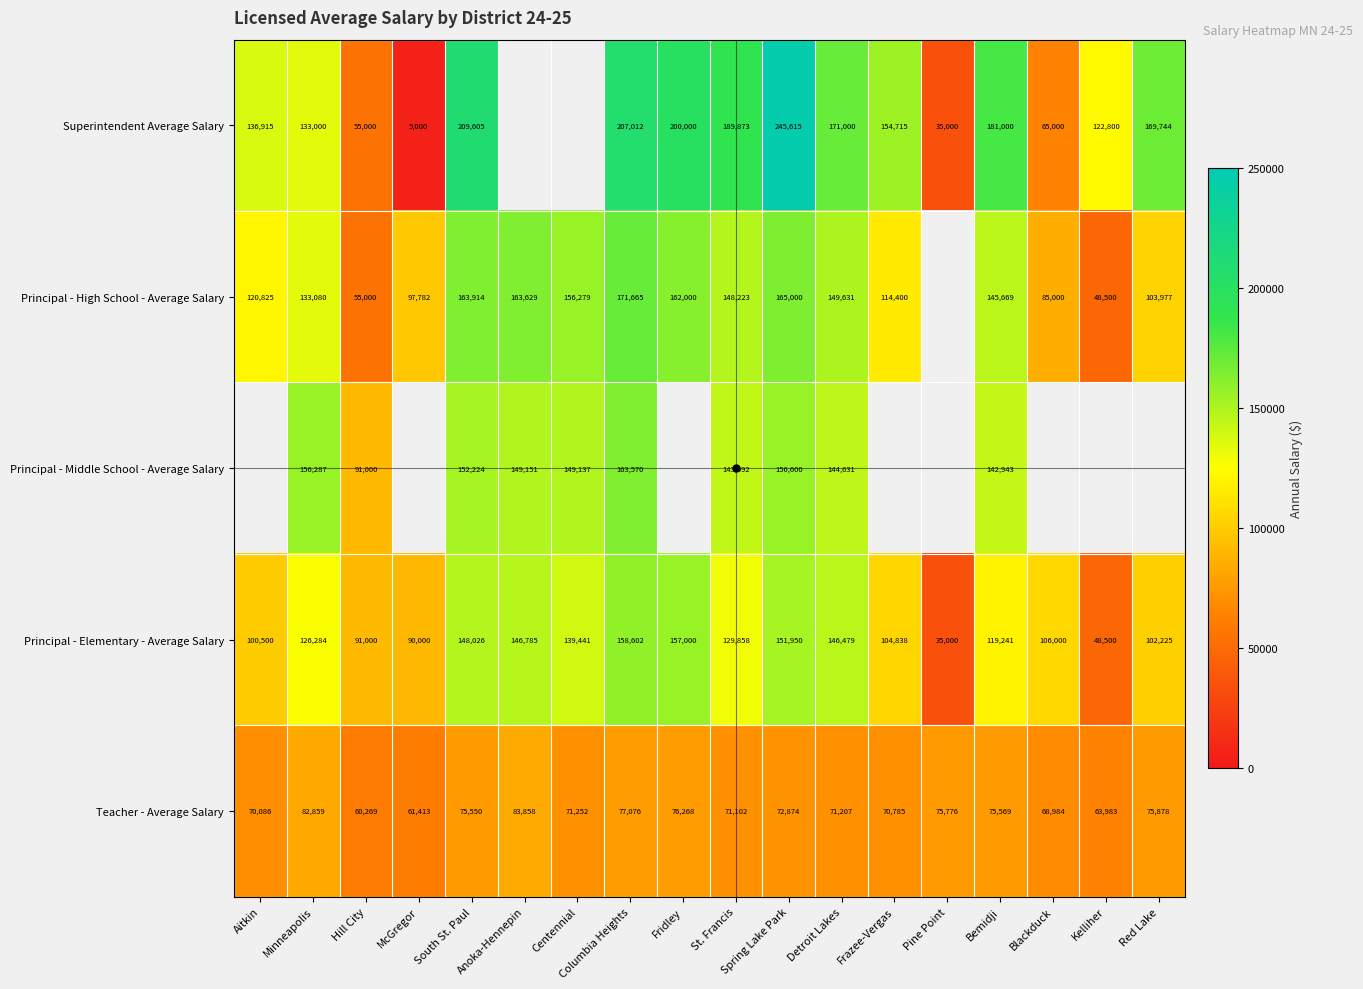

At which category does the chart reach its minimum across all series?

McGregor